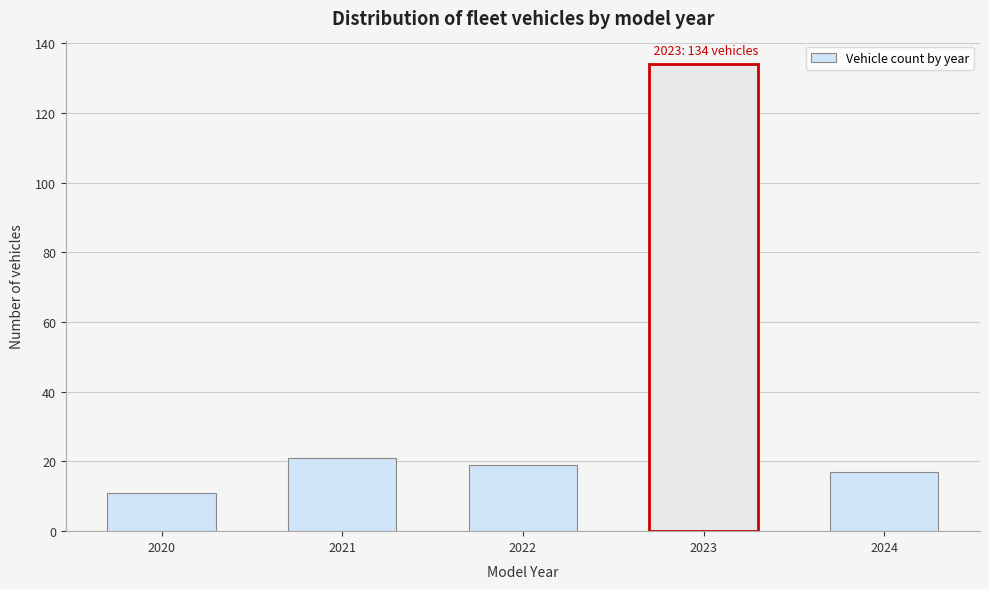

Reading left to right, what are all the values shown in this chart?

2020=11	2021=21	2022=19	2023=134	2024=17